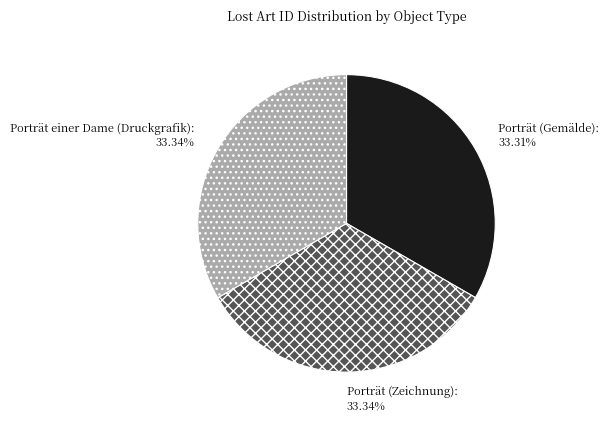

Is Porträt (Gemälde) the majority of the pie?

No